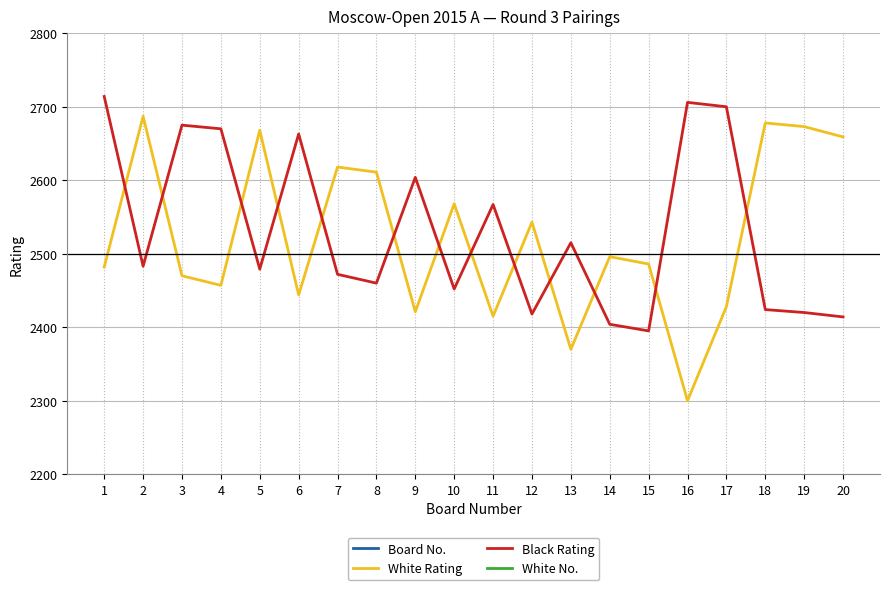

How many values in the White Rating series are below 2496?

10